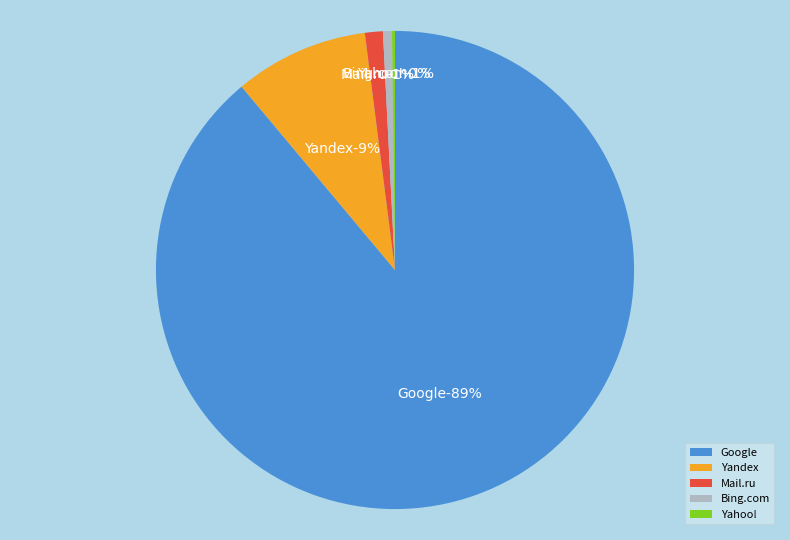

Do Yahoo! and Mail.ru together represent more than half of the pie?

No